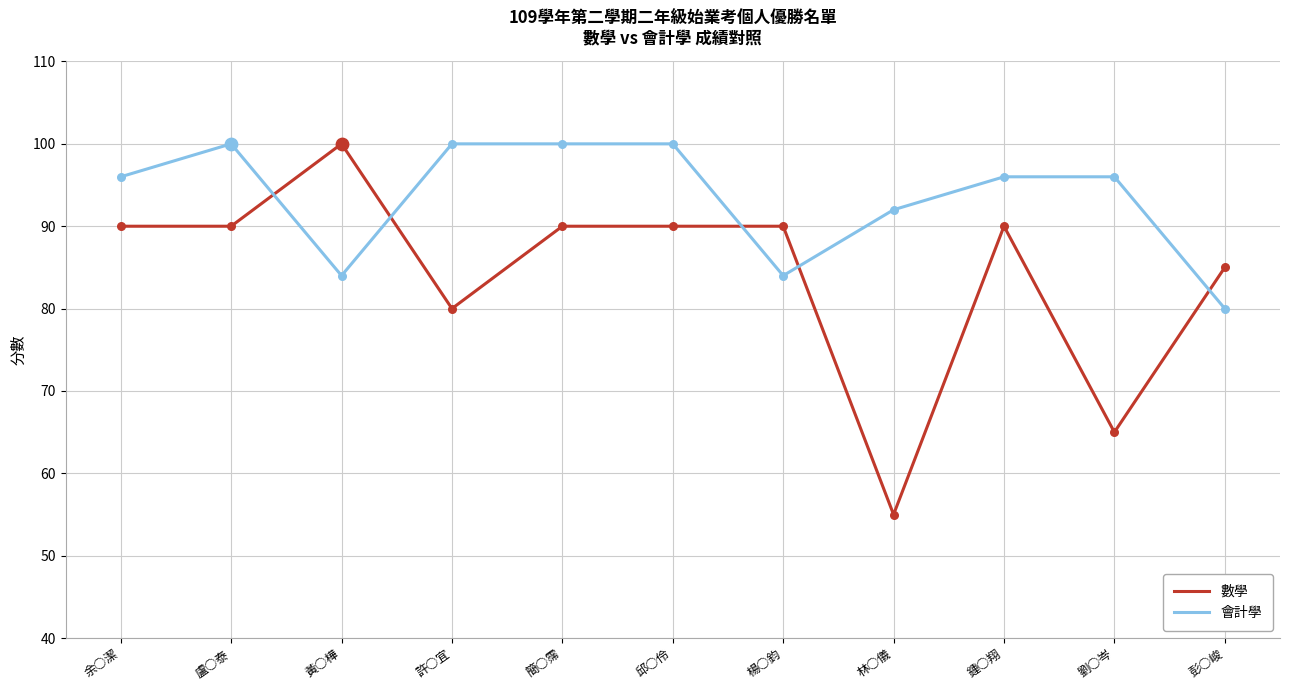

What is the total value across all series at 黃○樺?

184